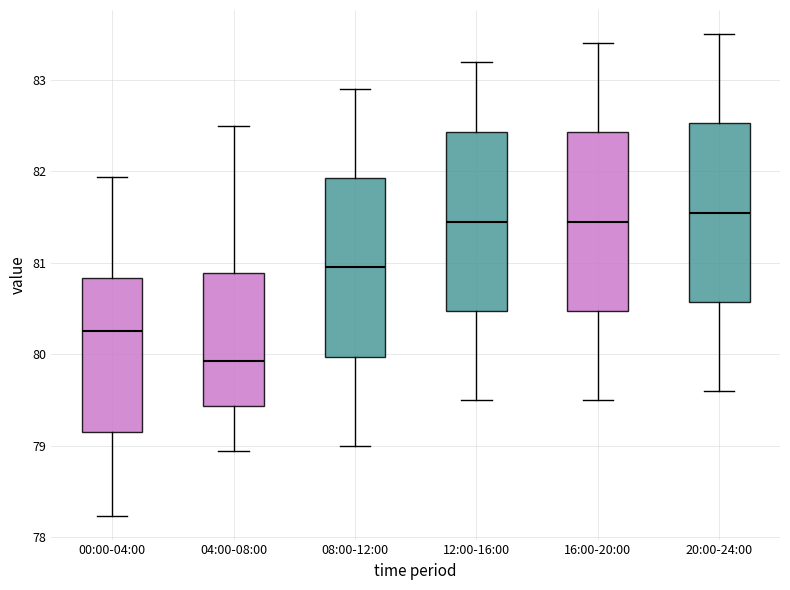

Reading left to right, transcribe this box plot: for each box, give where its median line is, the range the box spans, and where its two whiskers end, as read against the y-axis. The values are not printed on the chart, so give them approximately, as read against the axis.

00:00-04:00: median 80.3, box 79.2 to 80.8, whiskers 78.2 to 81.9
04:00-08:00: median 79.9, box 79.4 to 80.9, whiskers 79.0 to 82.5
08:00-12:00: median 81.0, box 80.0 to 81.9, whiskers 79.0 to 82.9
12:00-16:00: median 81.5, box 80.5 to 82.4, whiskers 79.5 to 83.2
16:00-20:00: median 81.5, box 80.5 to 82.4, whiskers 79.5 to 83.4
20:00-24:00: median 81.6, box 80.6 to 82.5, whiskers 79.6 to 83.5